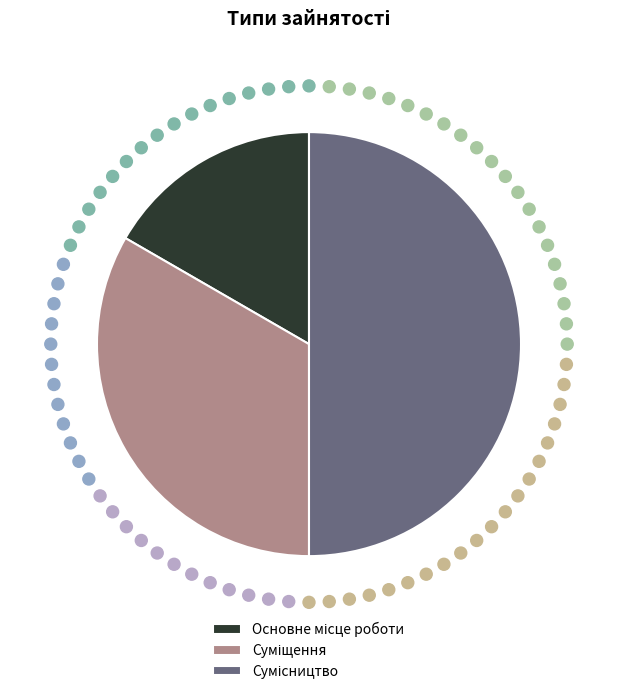

To the nearest percent, what percentage of the pie is Сумісництво?

50%